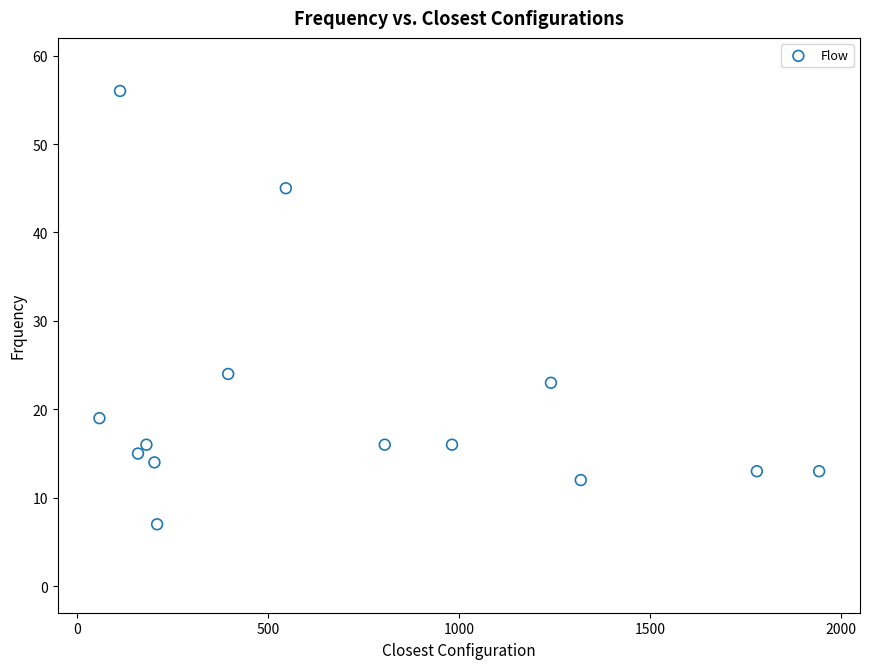

What Y value in the scatter plot is closest to 31?

24